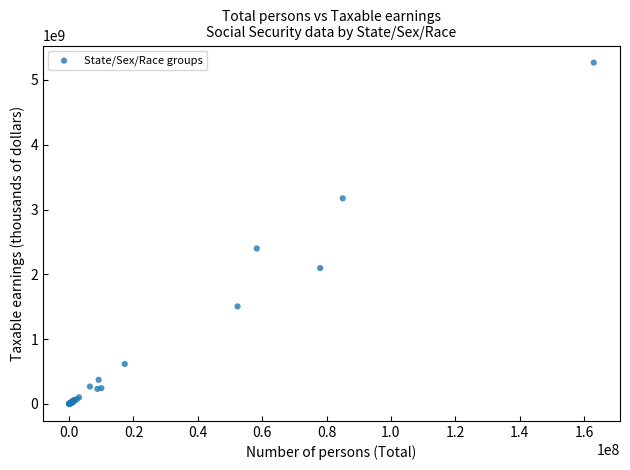

What Y value in the scatter plot is closest to 2634459314?

2398064830